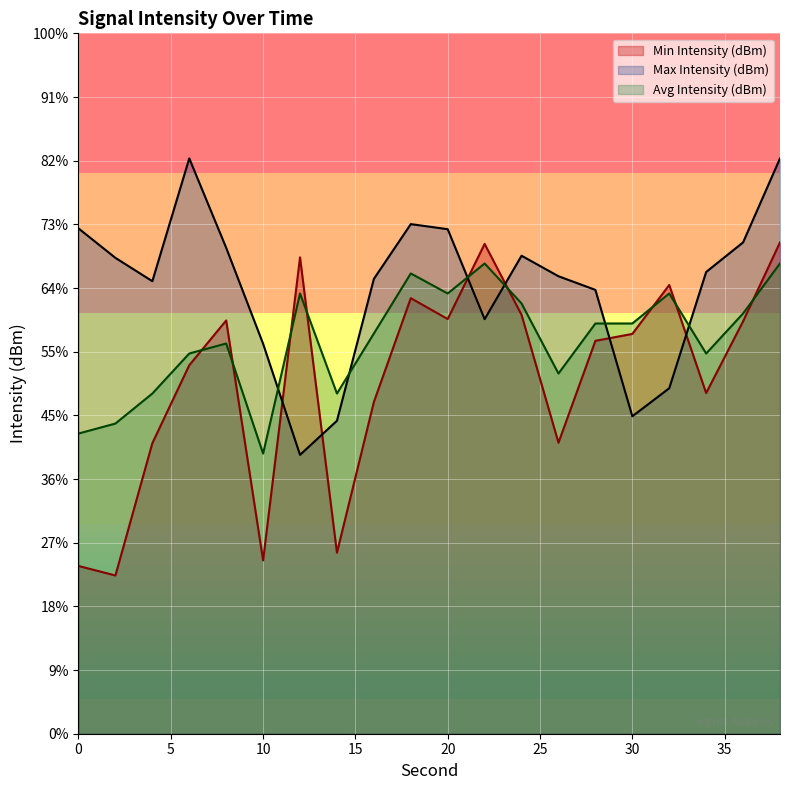

What are all the series names shown in the legend?

Min Intensity (dBm), Max Intensity (dBm), Avg Intensity (dBm)